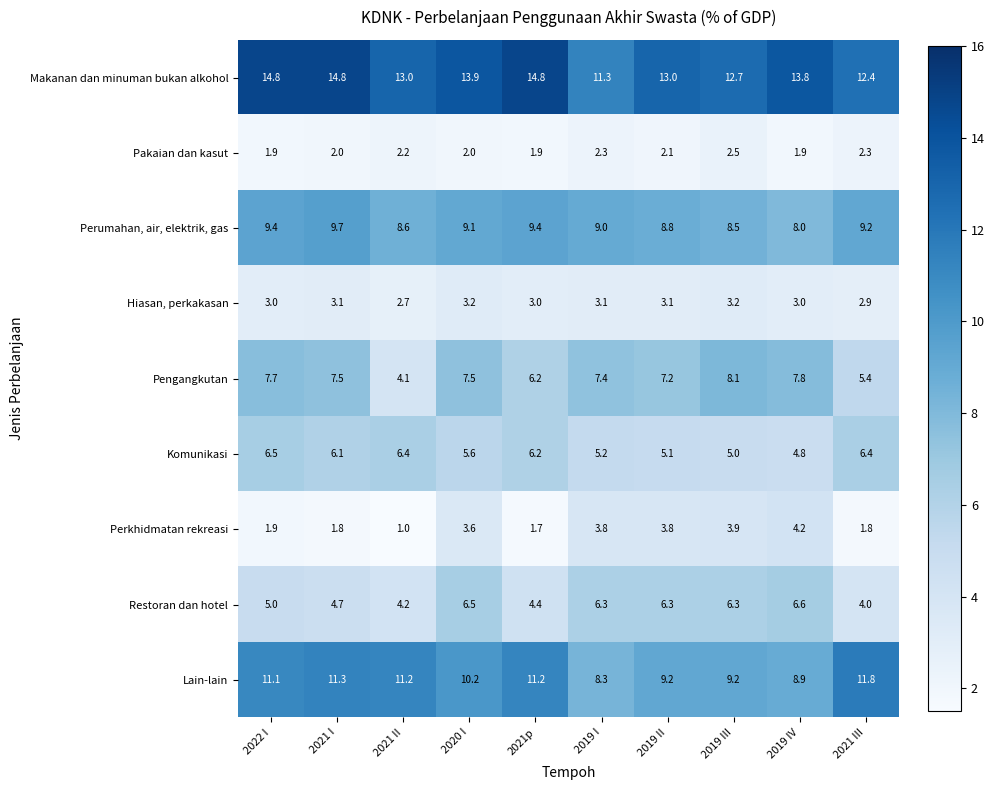

At 2021 II, list the series in order from smallest to largest.

Perkhidmatan rekreasi, Pakaian dan kasut, Hiasan, perkakasan, Pengangkutan, Restoran dan hotel, Komunikasi, Perumahan, air, elektrik, gas, Lain-lain, Makanan dan minuman bukan alkohol